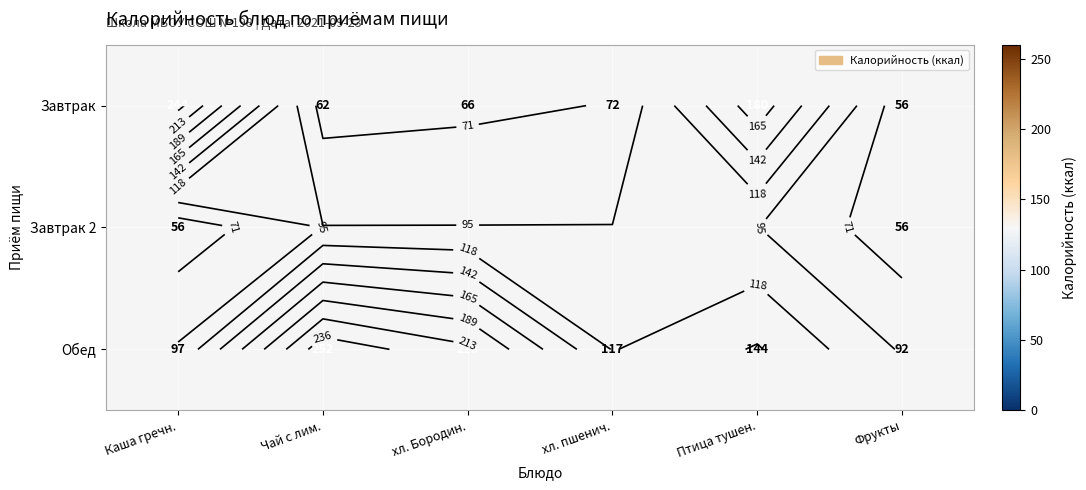

What is the lowest value of the Обед series?

92.0